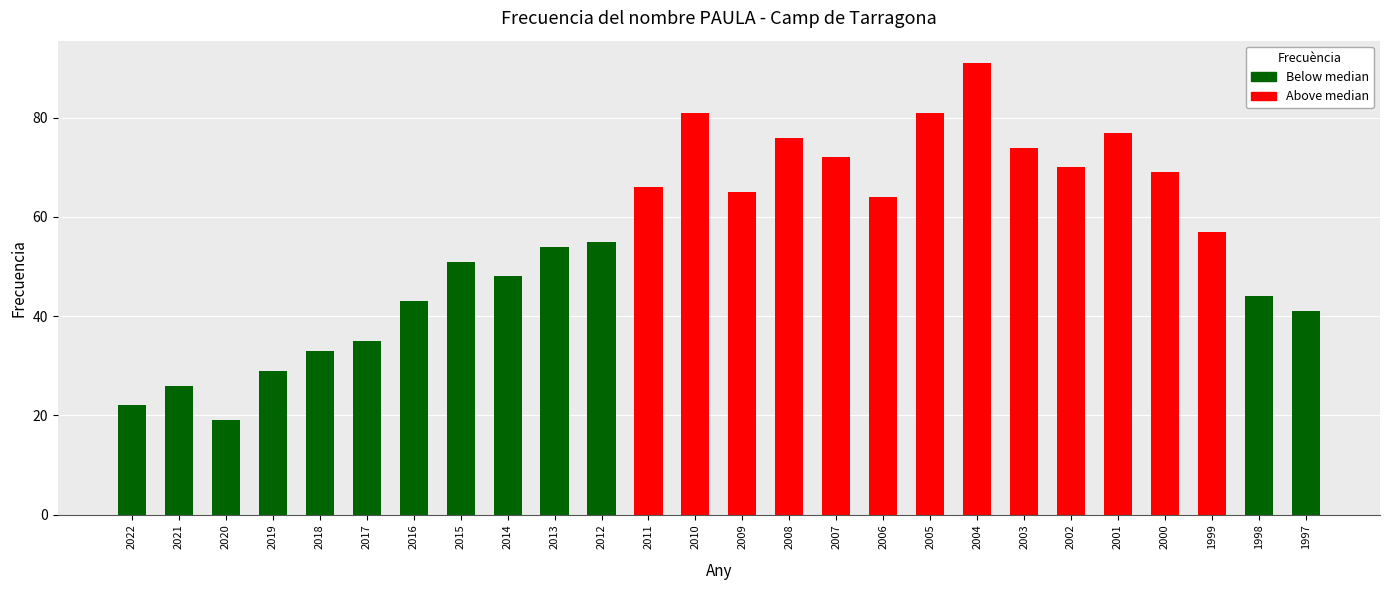

The chart shows a value of 20 at 2011. True or false?

False